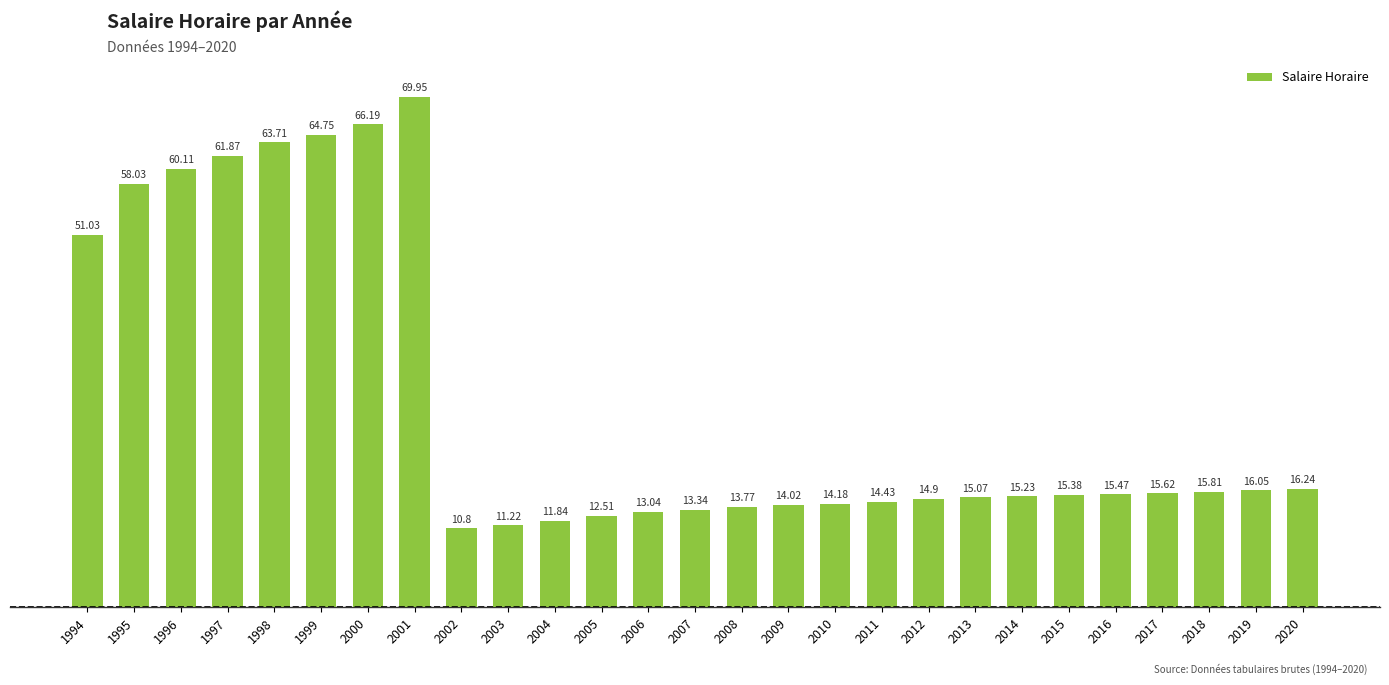

What is the average value?

28.3